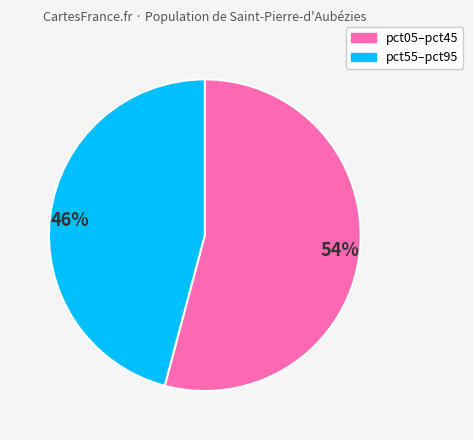

Is it true that 46% is 46% of the pie?

True